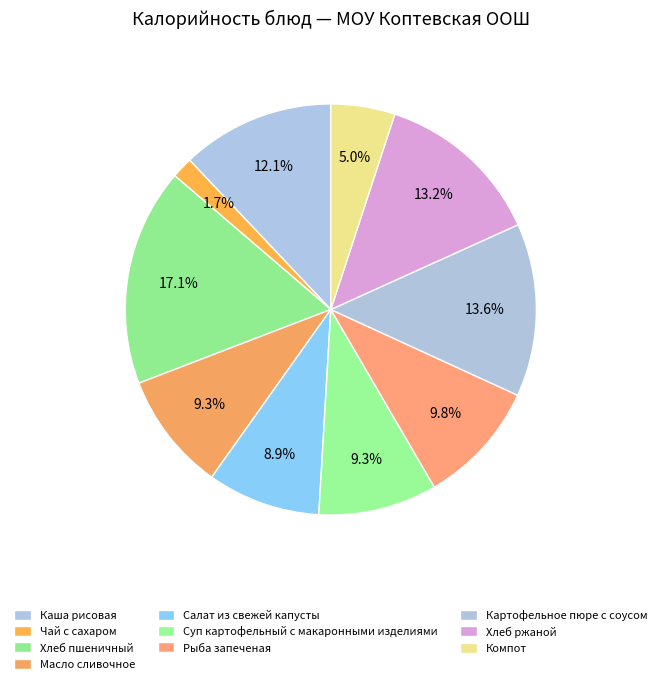

How many segments does this pie chart have?

10